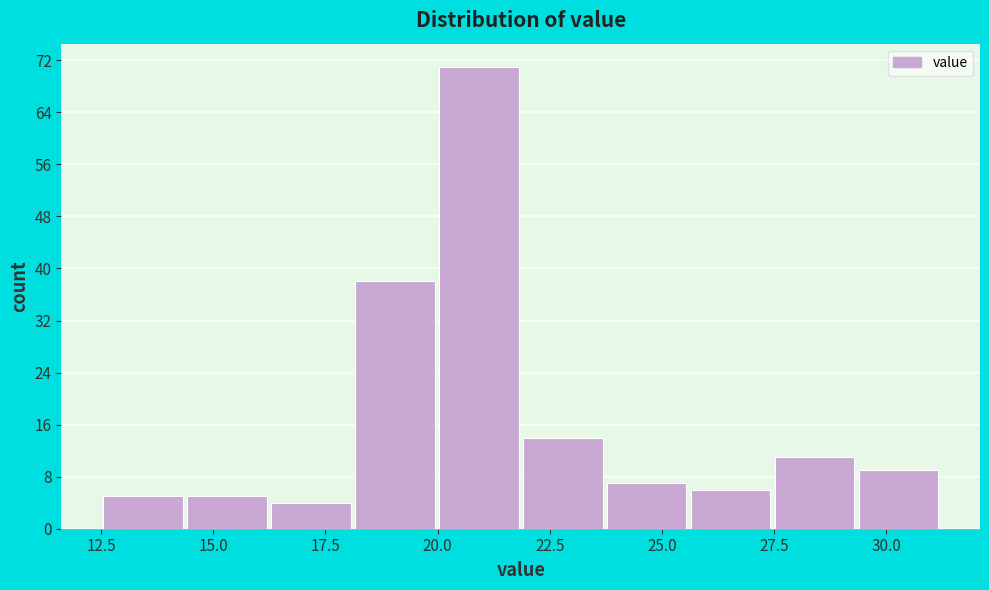

Read against the x-axis, roughly where is the centre of the tallest bar?

21.0